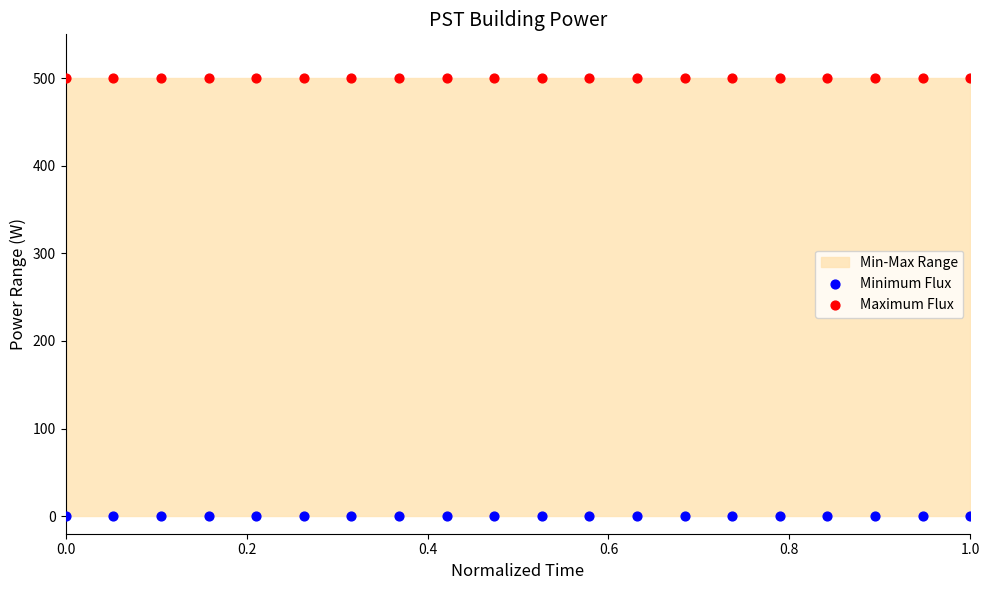

Which series contains the lowest Y value?

Minimum Flux